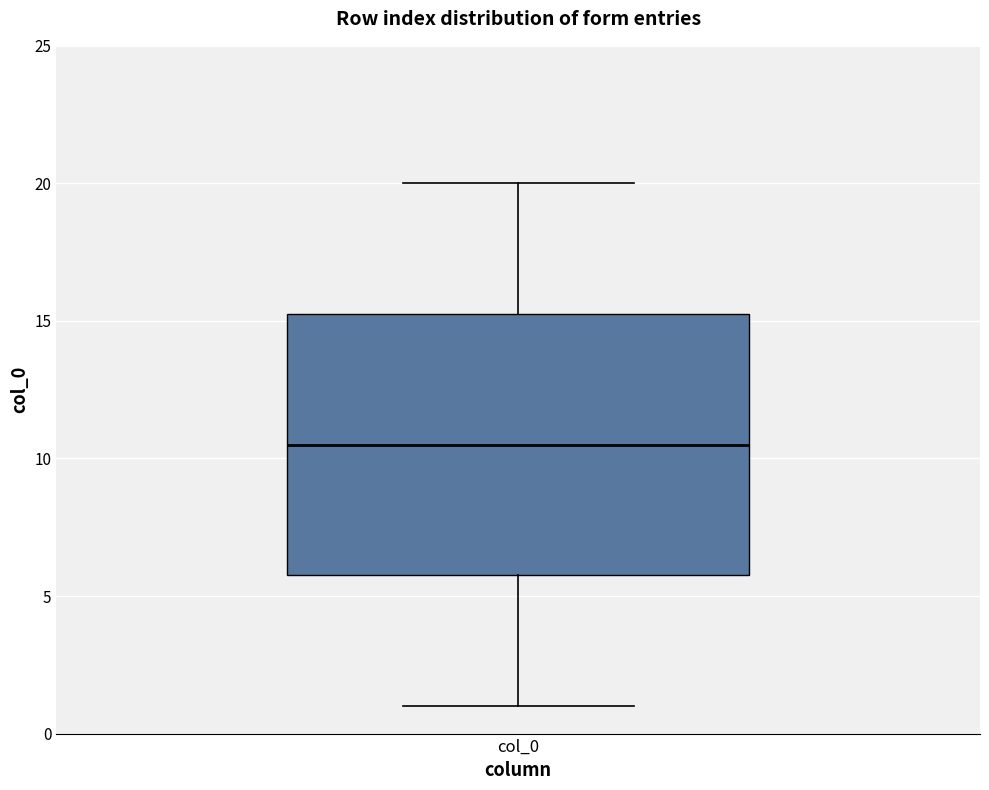

Where does the upper whisker of the box for col_0 end on the y-axis? The values are not printed on the chart, so give them approximately, as read against the axis.

20.0